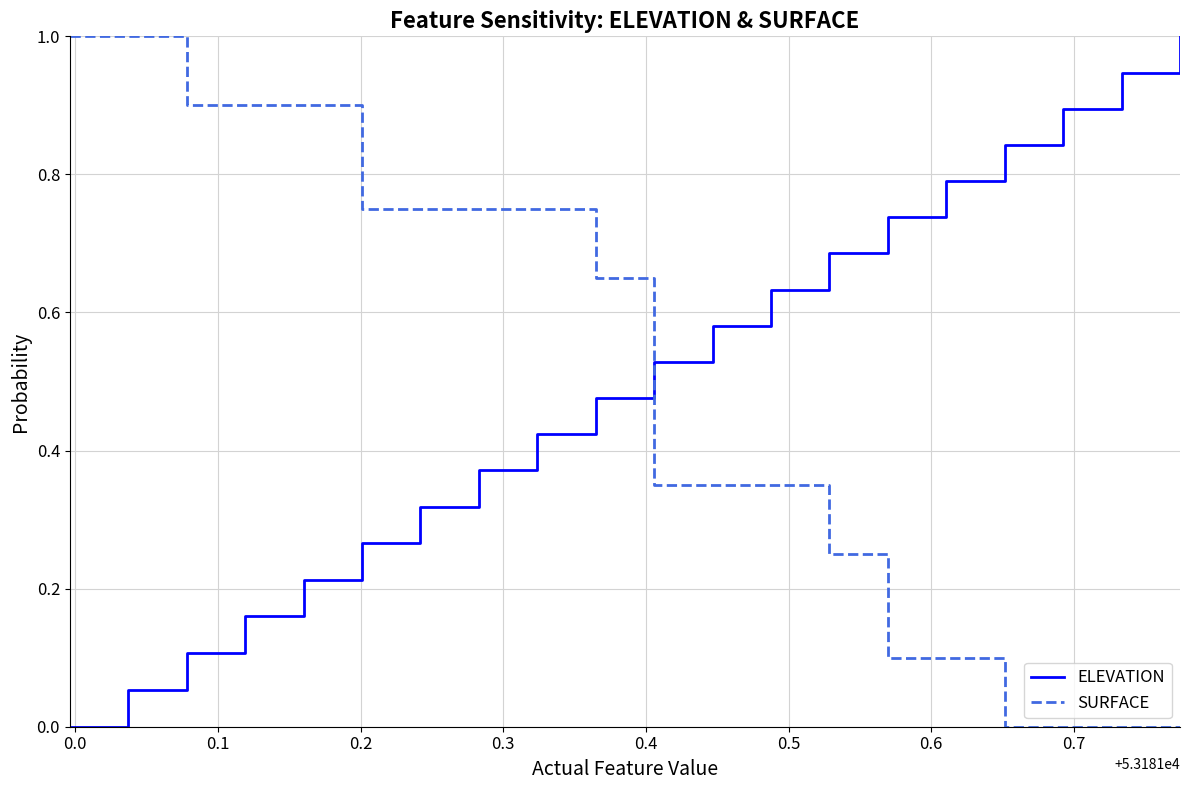

True or false: ELEVATION and SURFACE cross at least once.

True